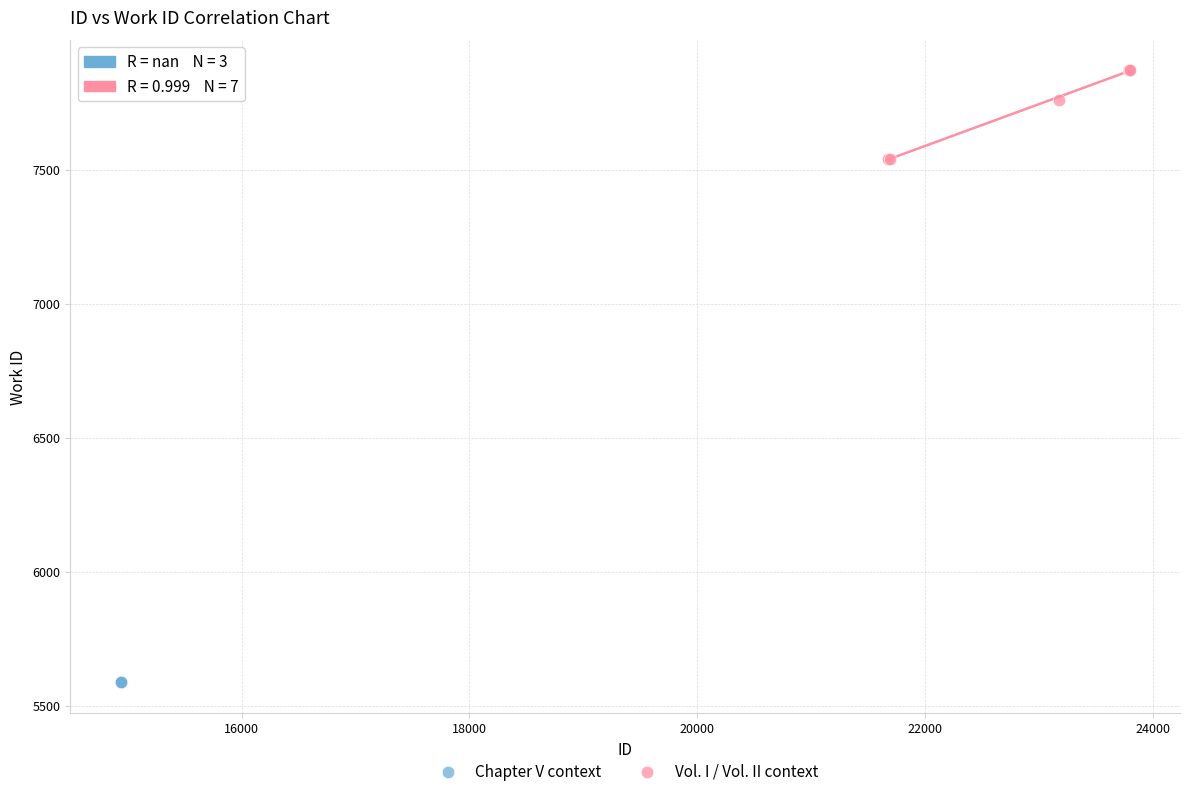

Which series contains the lowest Y value?

Chapter V context